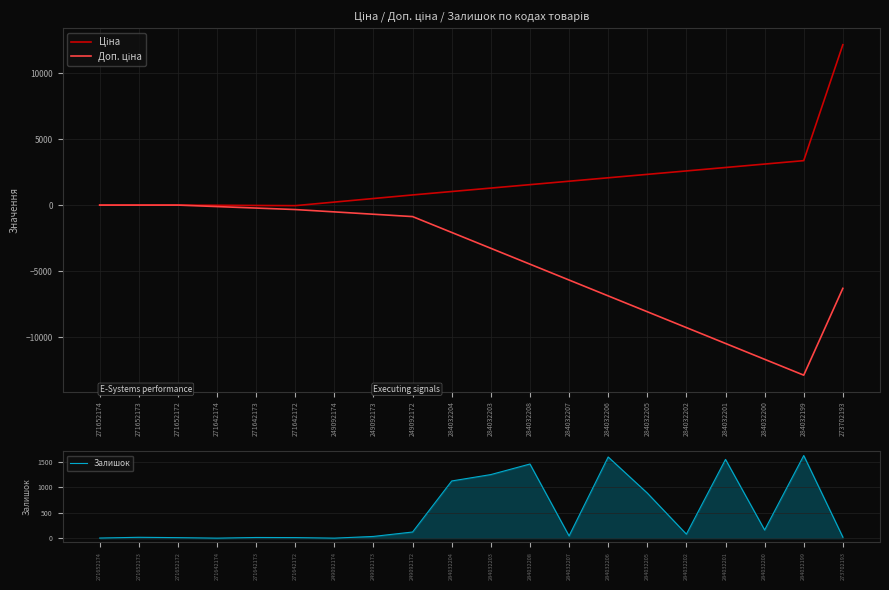

Which has a higher value, 271652174 or 273702193?

273702193